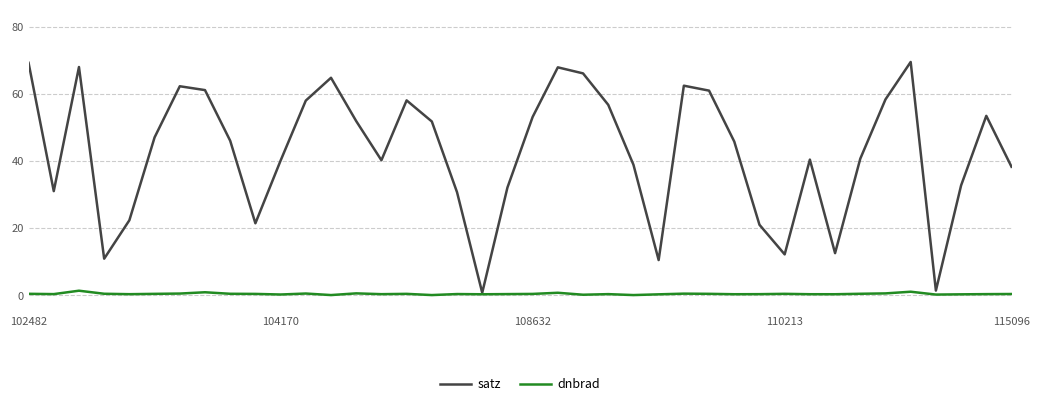

Which series has the largest total across all categories?

satz